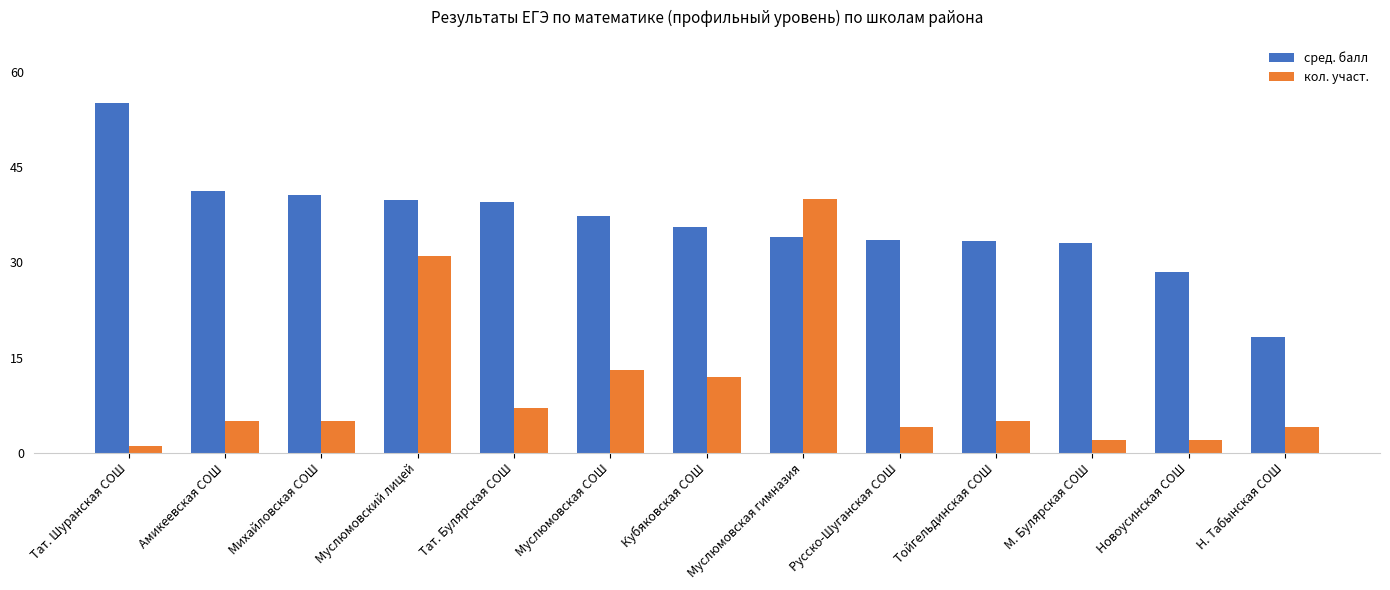

How many categories are shown in the chart?

13